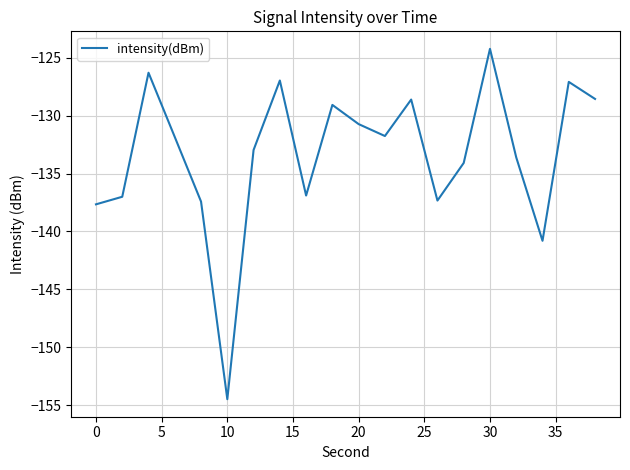

What is the minimum value shown in the chart?

-154.5